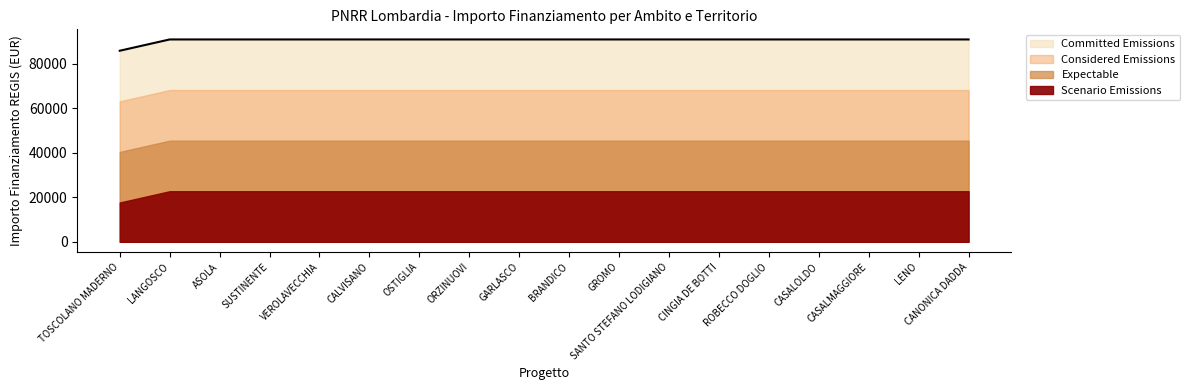

Rank the categories by value from lowest to highest.

TOSCOLANO MADERNO, LANGOSCO, ASOLA, SUSTINENTE, VEROLAVECCHIA, CALVISANO, OSTIGLIA, ORZINUOVI, GARLASCO, BRANDICO, GROMO, SANTO STEFANO LODIGIANO, CINGIA DE BOTTI, ROBECCO DOGLIO, CASALOLDO, CASALMAGGIORE, LENO, CANONICA DADDA